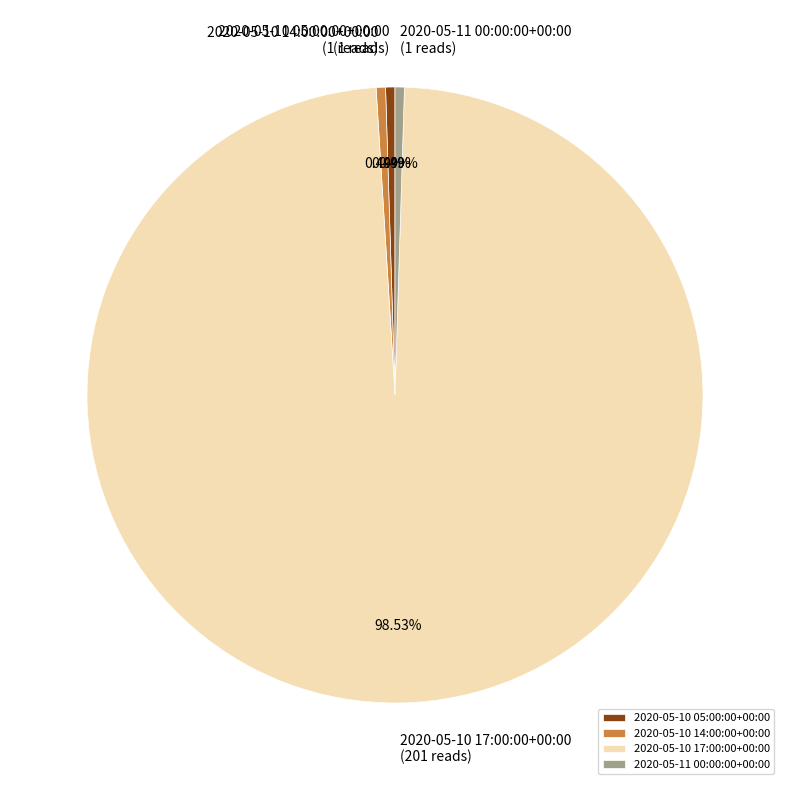

Approximately how many times larger is the value at 2020-05-11 00:00:00+00:00 compared to 2020-05-10 05:00:00+00:00?

1.0